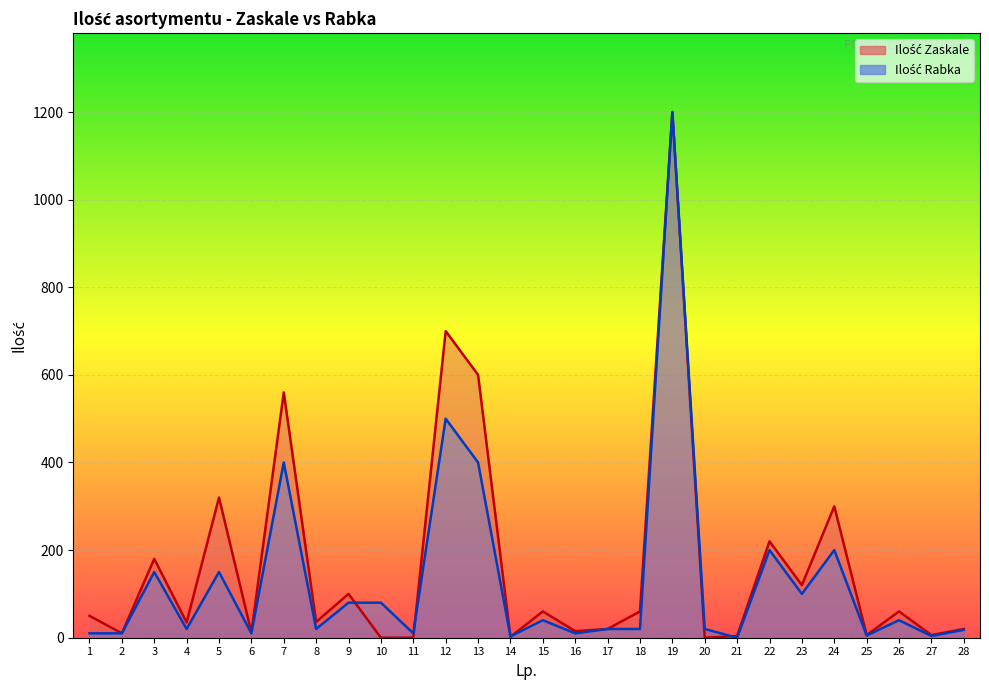

Between which two adjacent categories do Ilość Zaskale and Ilość Rabka first intersect?

9 and 10